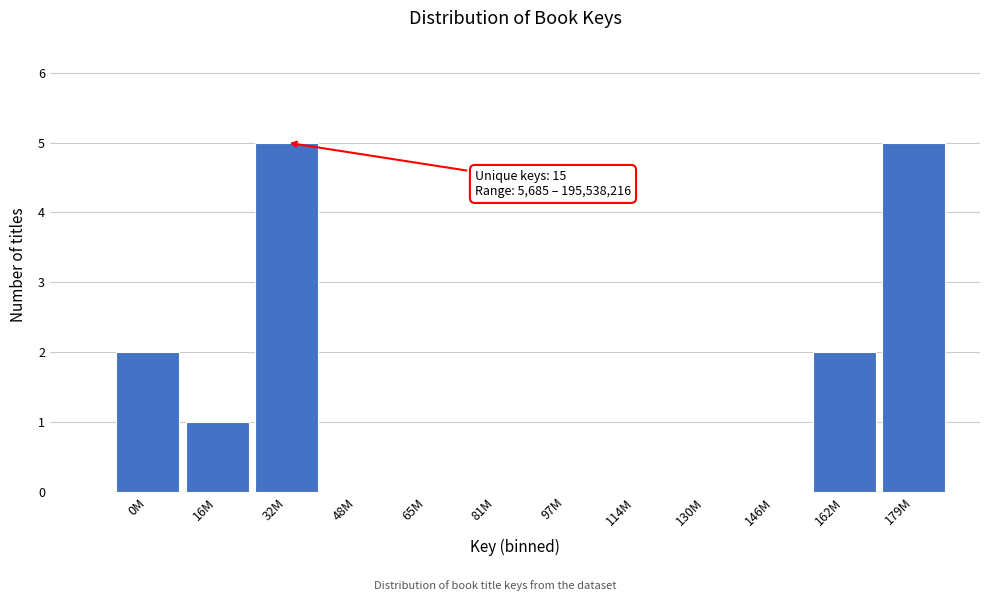

Reading left to right, transcribe all the data shown in this chart.

0M=2	16M=1	32M=5	48M=0	65M=0	81M=0	97M=0	114M=0	130M=0	146M=0	162M=2	179M=5